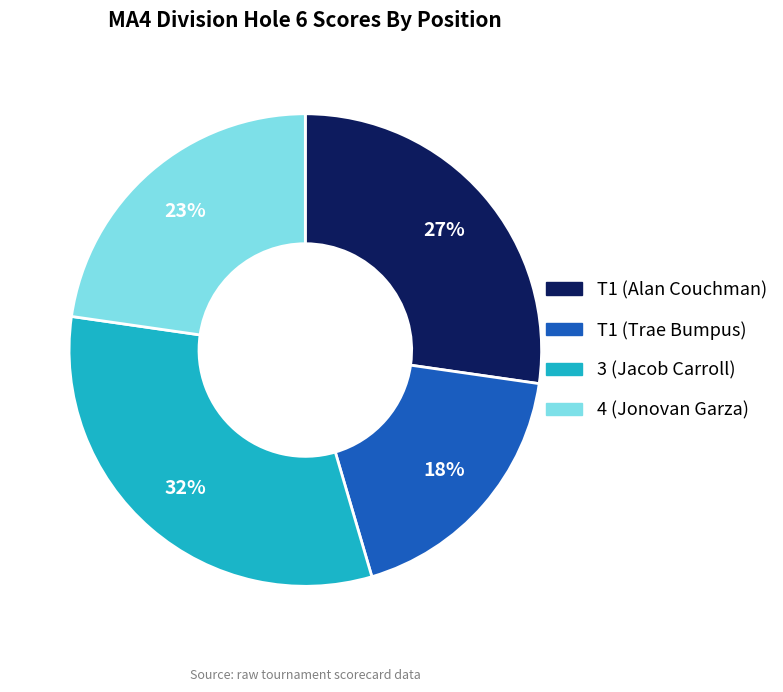

To the nearest percent, what portion does T1 (Alan Couchman) represent?

27%